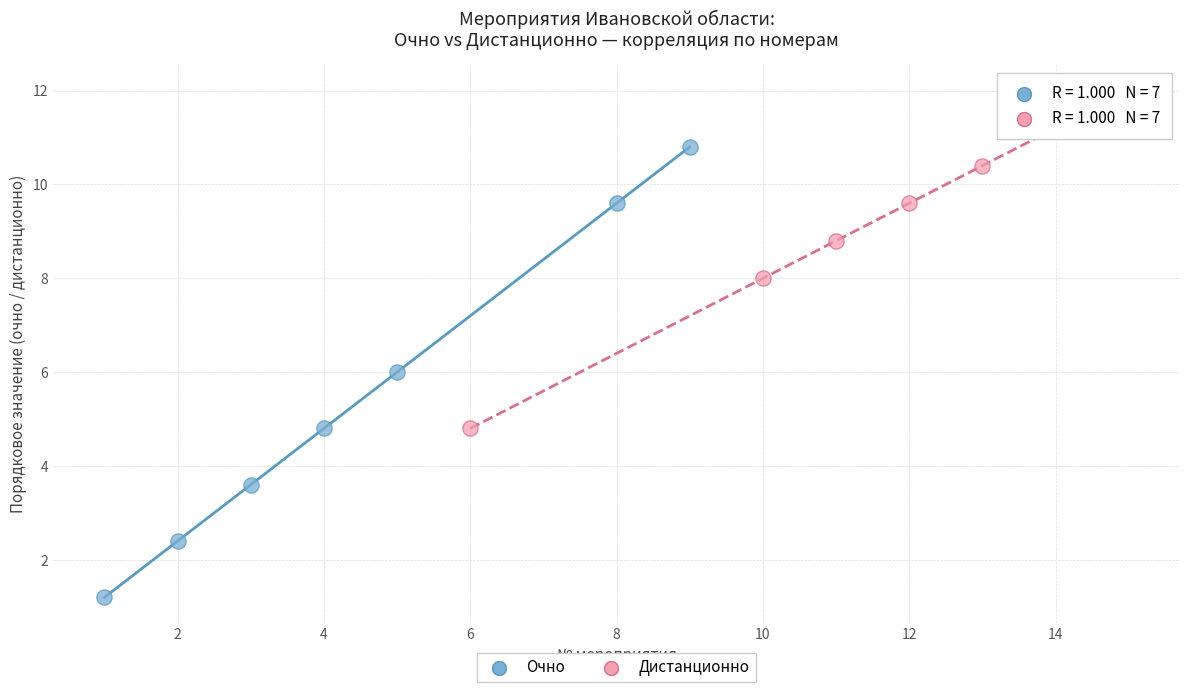

Which series contains the lowest Y value?

Очно